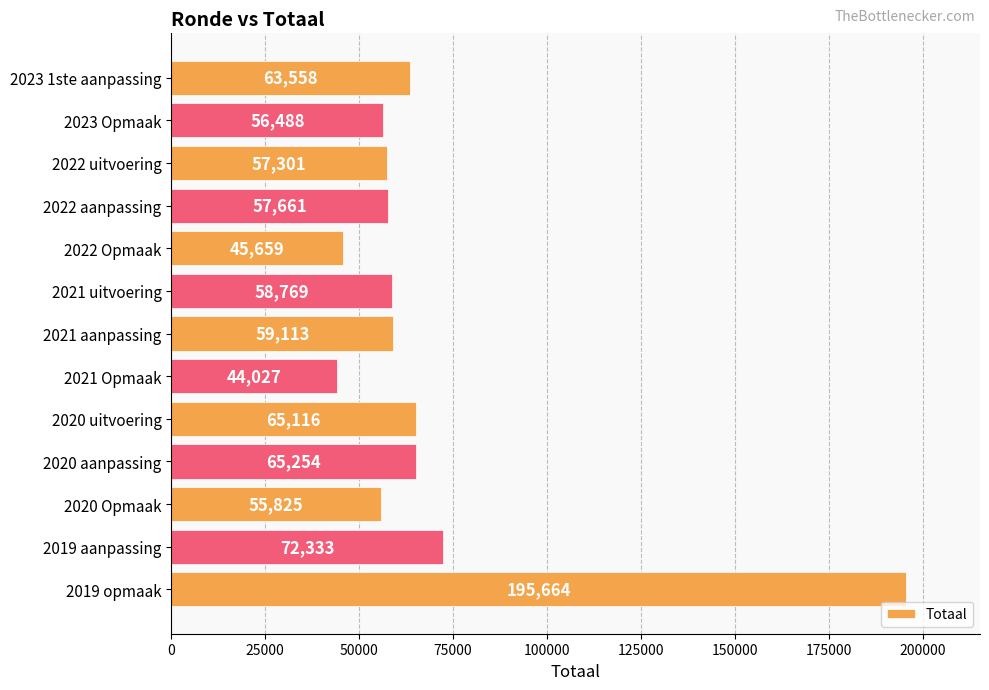

Are the bars horizontal?

Yes